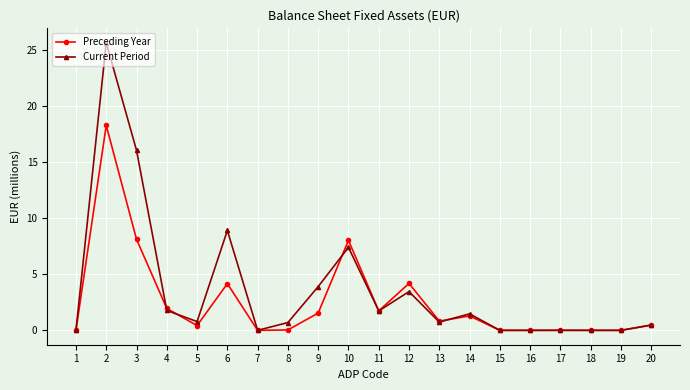

Which series changed the most between 12 and 18?

Preceding Year